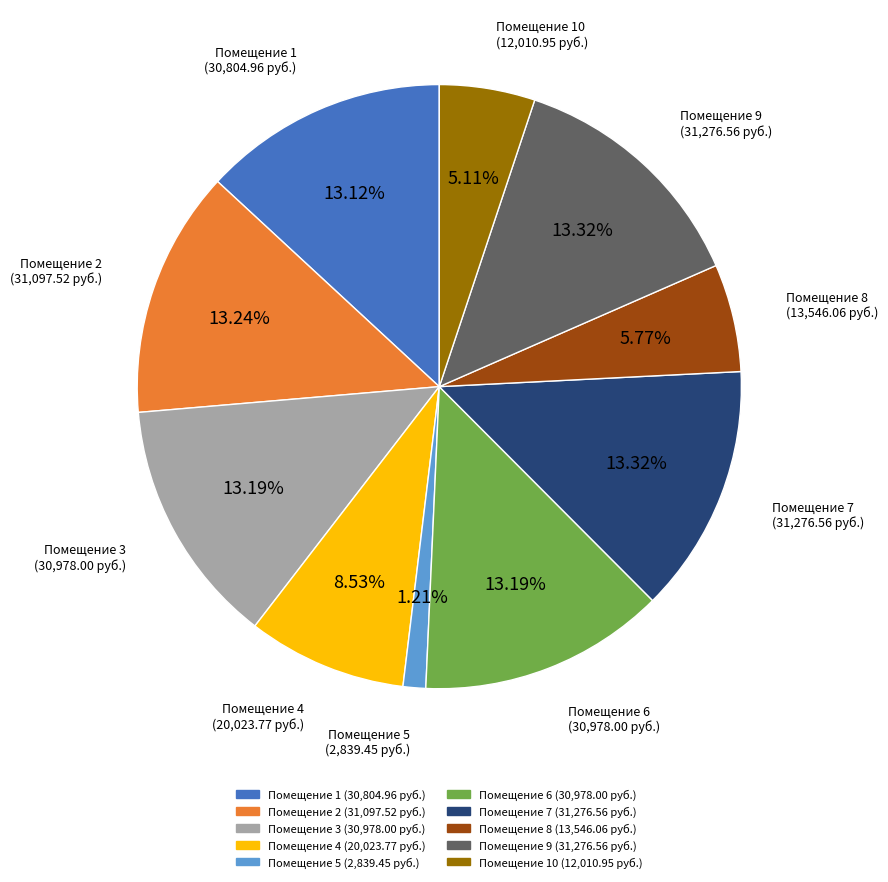

What is the ratio of the value at Помещение 8 to the value at Помещение 2?

0.4